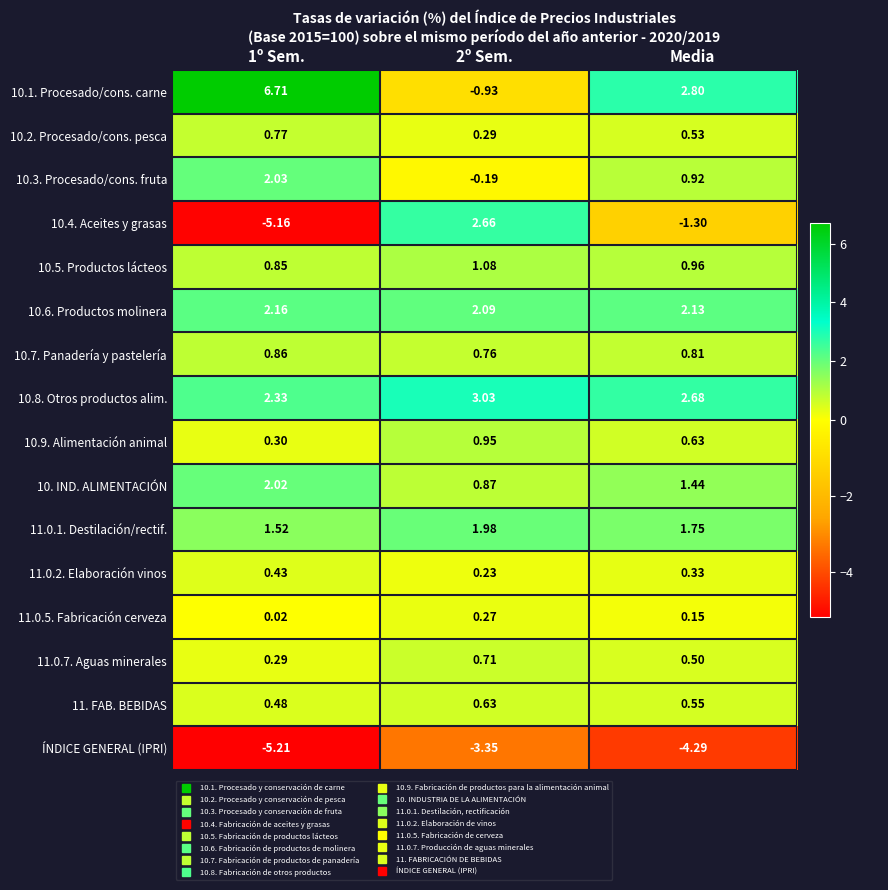

Is the value of 10.8. Otros productos alim. at 2º Sem. greater than the value of 10. IND. ALIMENTACIÓN at 2º Sem.?

Yes